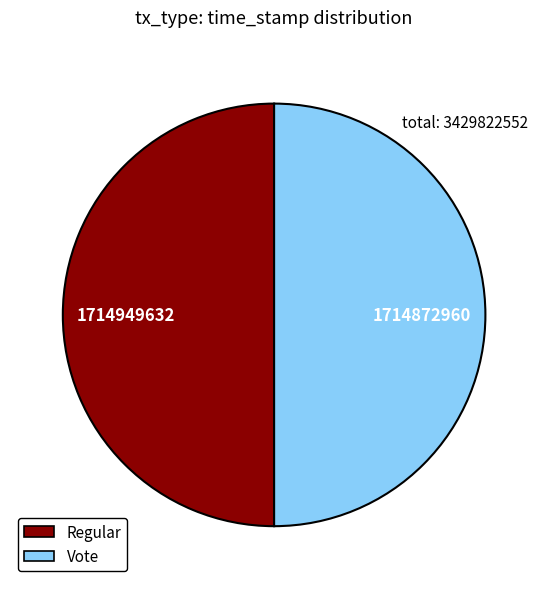

Combined, do Vote and Regular account for over 50%?

Yes